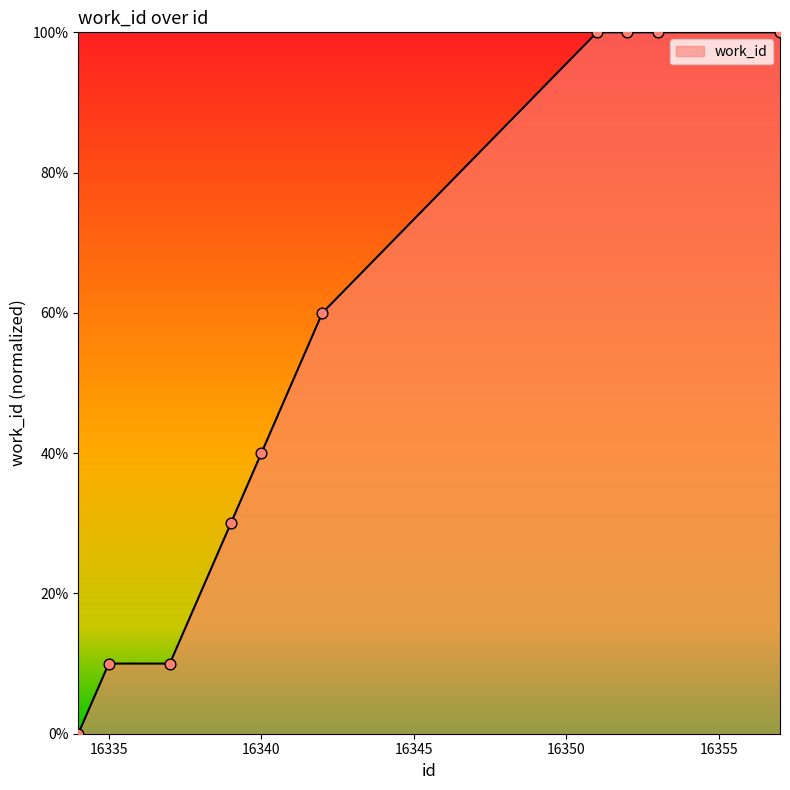

What is the difference between the maximum and minimum values?

100